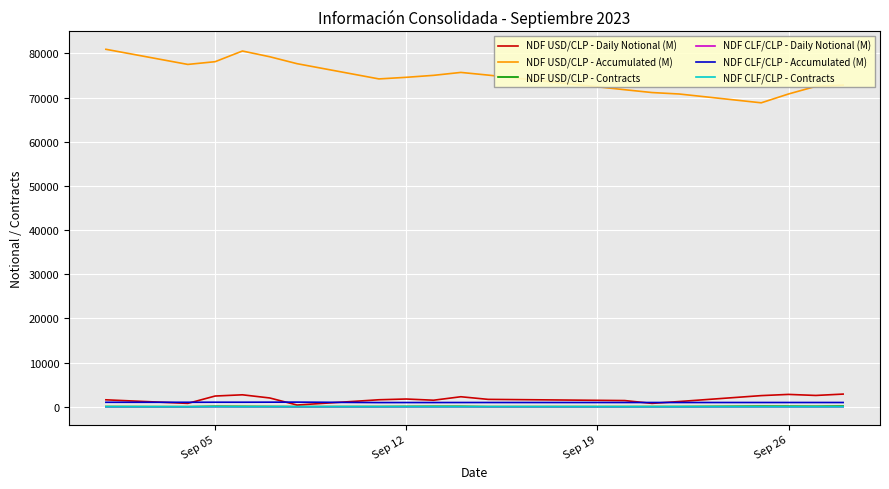

What is the greatest value displayed?

80934.0